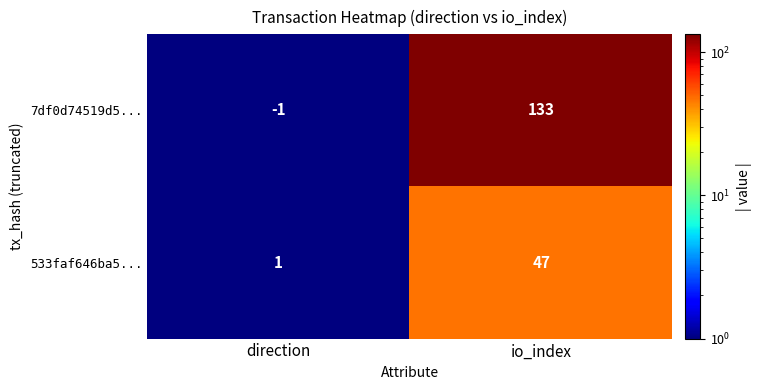

What is the difference between the highest and lowest values at io_index?

86